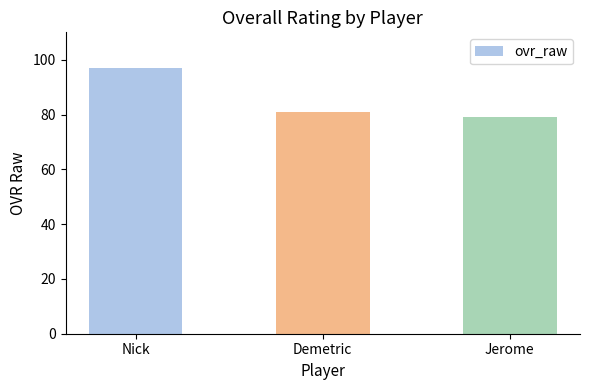

What is the greatest value displayed?

97